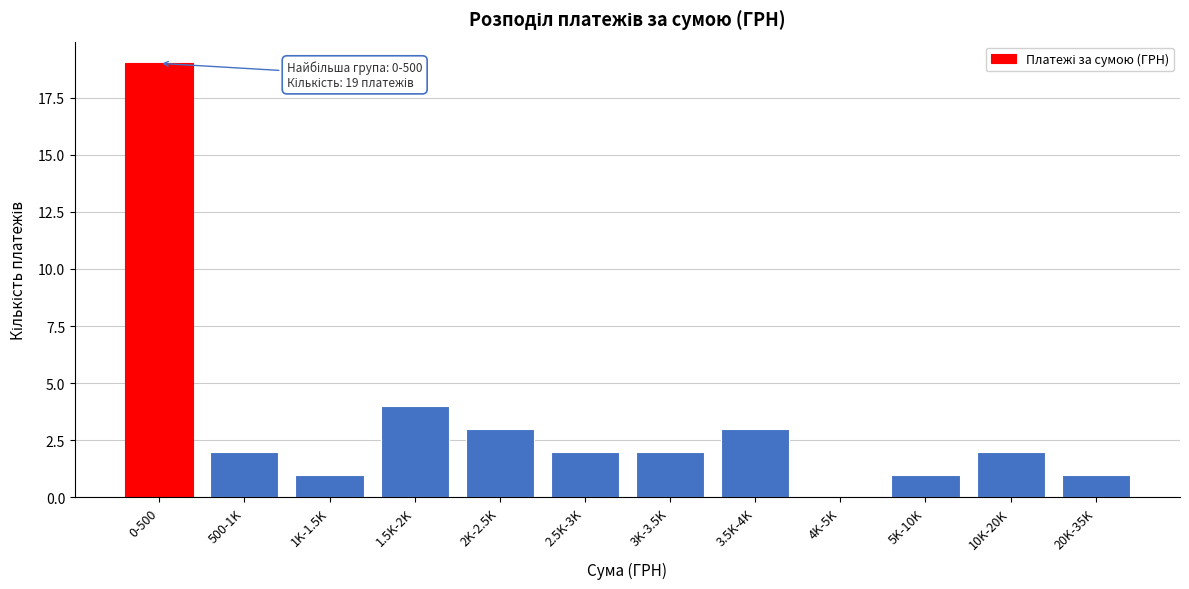

Reading right to left, extract all data points from this chart.

20K-35K=1	10K-20K=2	5K-10K=1	4K-5K=0	3.5K-4K=3	3K-3.5K=2	2.5K-3K=2	2K-2.5K=3	1.5K-2K=4	1K-1.5K=1	500-1K=2	0-500=19